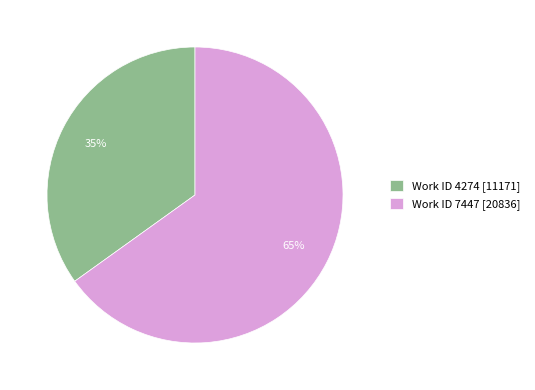

Is the sum of Work ID 4274 [11171] and Work ID 7447 [20836] greater than half?

Yes